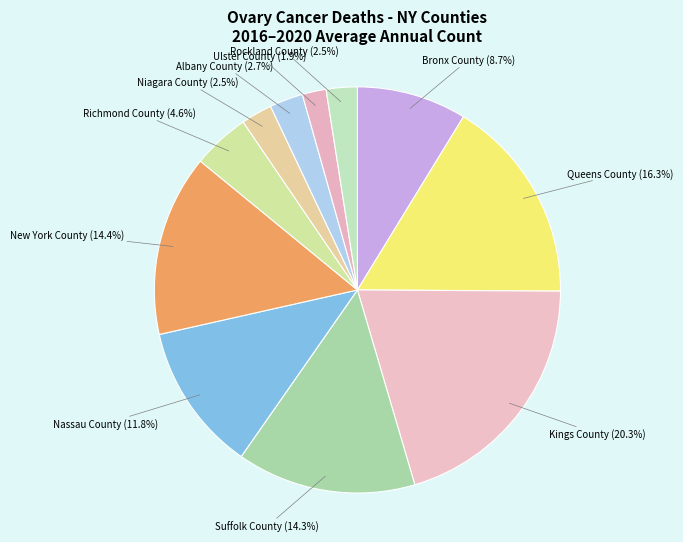

What is the smallest slice in the pie chart?

Ulster County